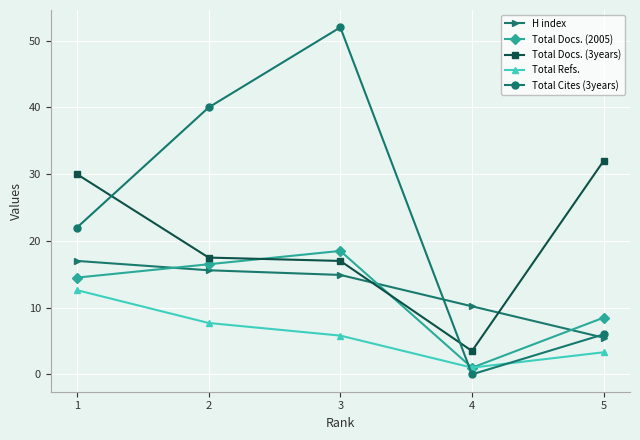

After their last crossing, which series has the higher values: Total Refs. or Total Docs. (2005)?

Total Docs. (2005)